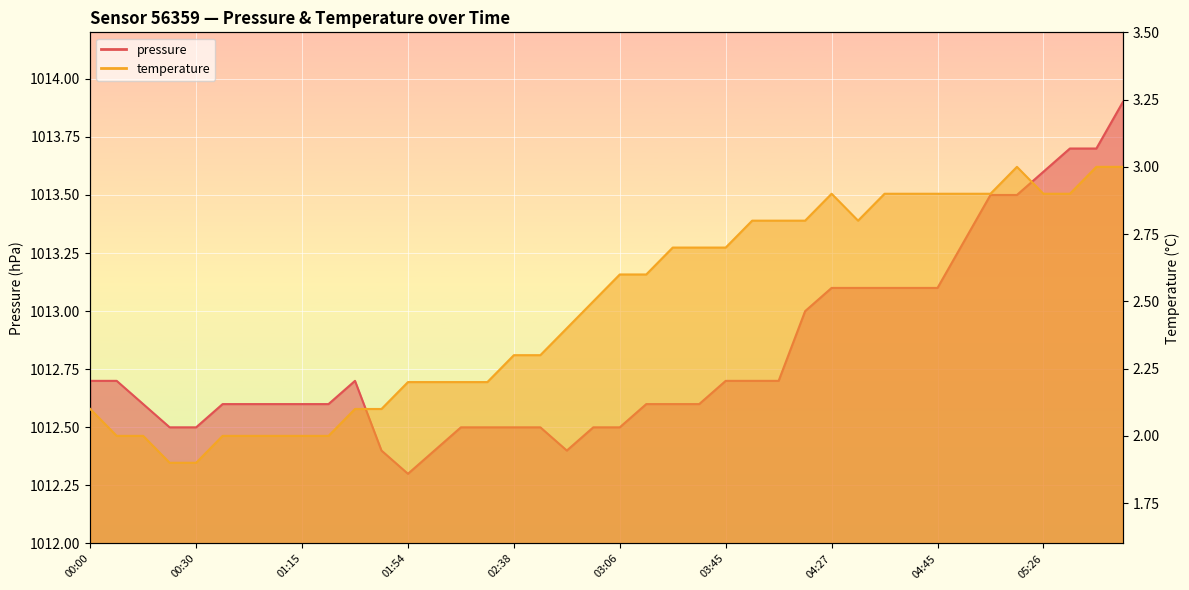

True or false: pressure and temperature cross at least once.

False